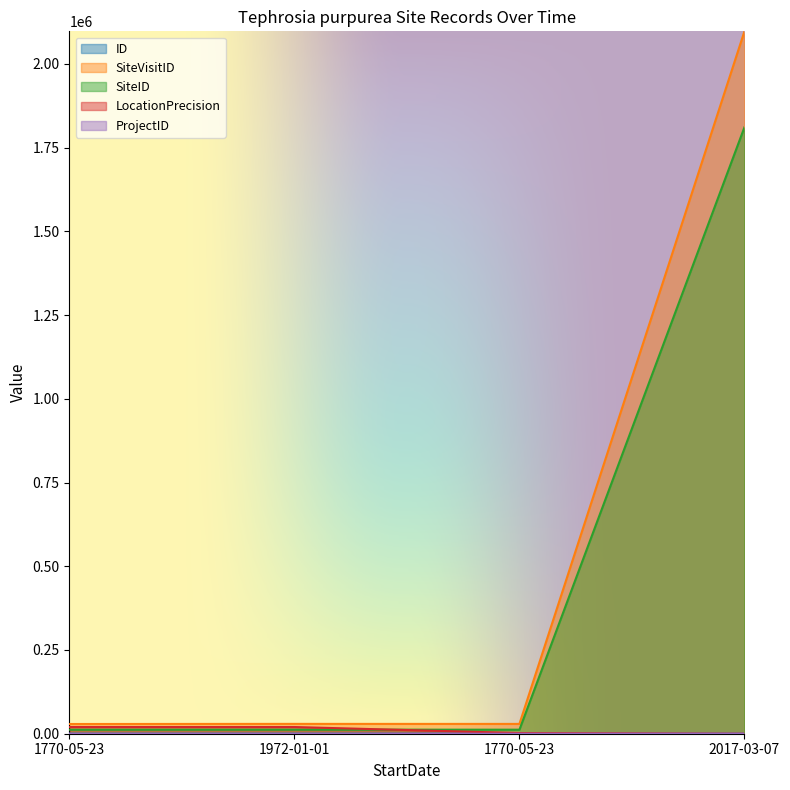

Between 1770-05-23 and 1972-01-01, which series saw the biggest shift?

SiteVisitID